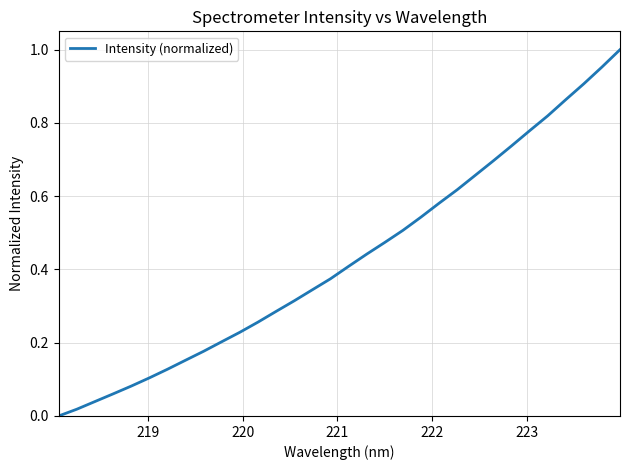

How many lines are shown in the chart?

1